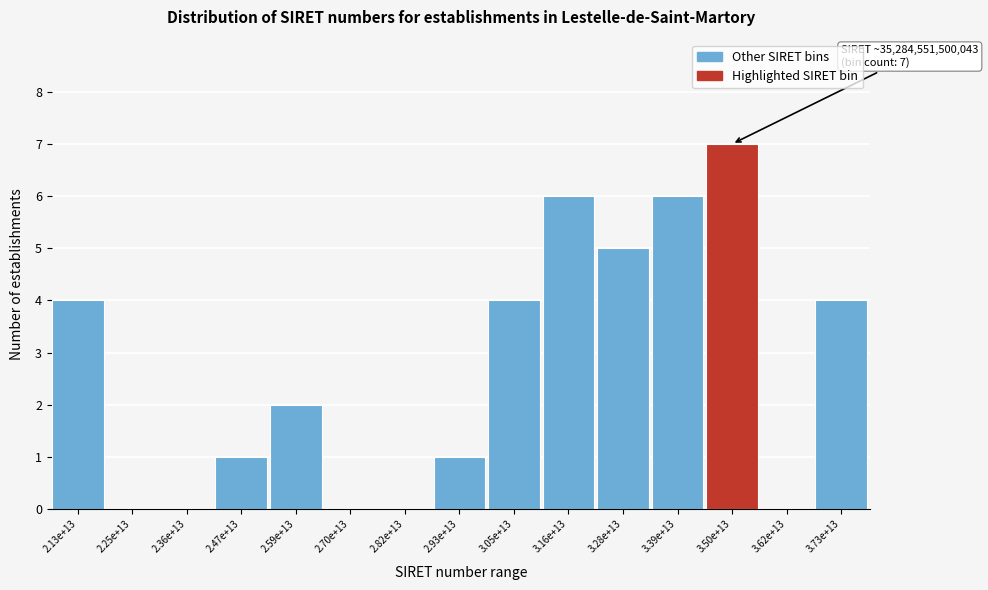

Reading right to left, transcribe all the data shown in this chart.

3.73e+13=4	3.62e+13=0	3.50e+13=7	3.39e+13=6	3.28e+13=5	3.16e+13=6	3.05e+13=4	2.93e+13=1	2.82e+13=0	2.70e+13=0	2.59e+13=2	2.47e+13=1	2.36e+13=0	2.25e+13=0	2.13e+13=4